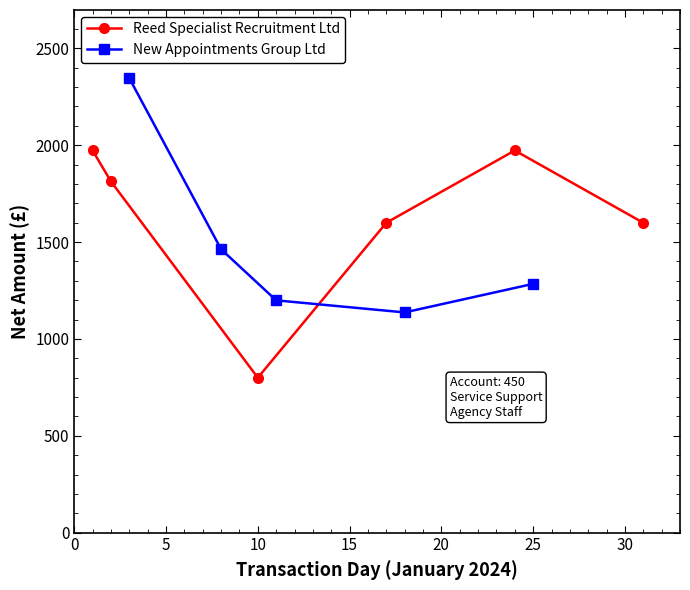

What is the difference between the maximum and minimum values?

1173.0